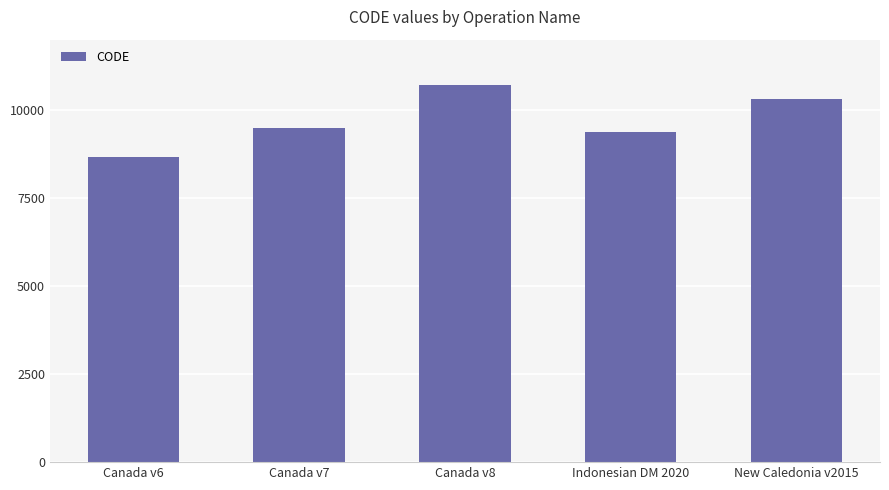

Does the chart contain stacked bars?

No